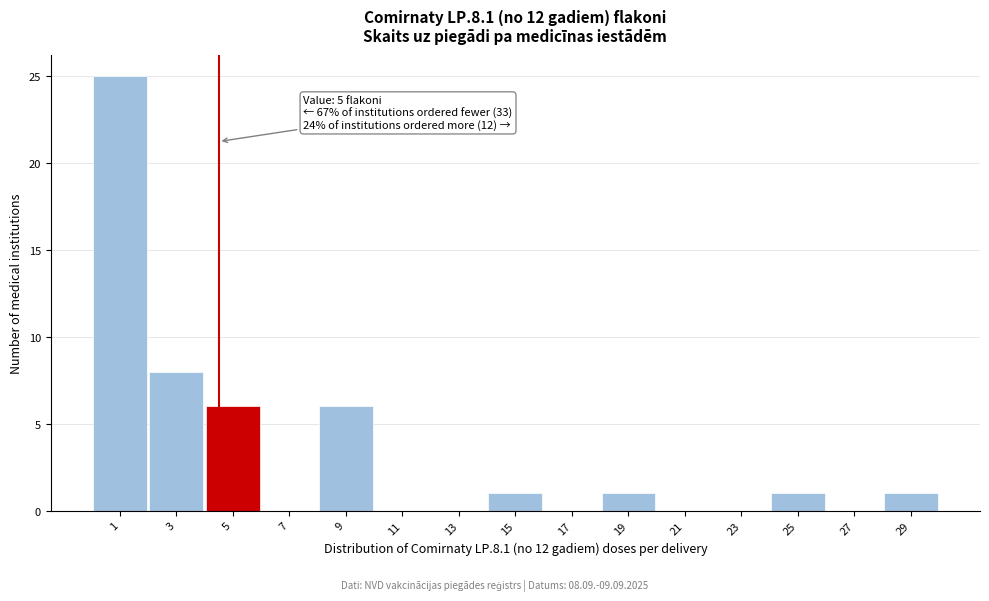

Reading right to left, transcribe all the data shown in this chart.

29=1	27=0	25=1	23=0	21=0	19=1	17=0	15=1	13=0	11=0	9=6	7=0	5=6	3=8	1=25